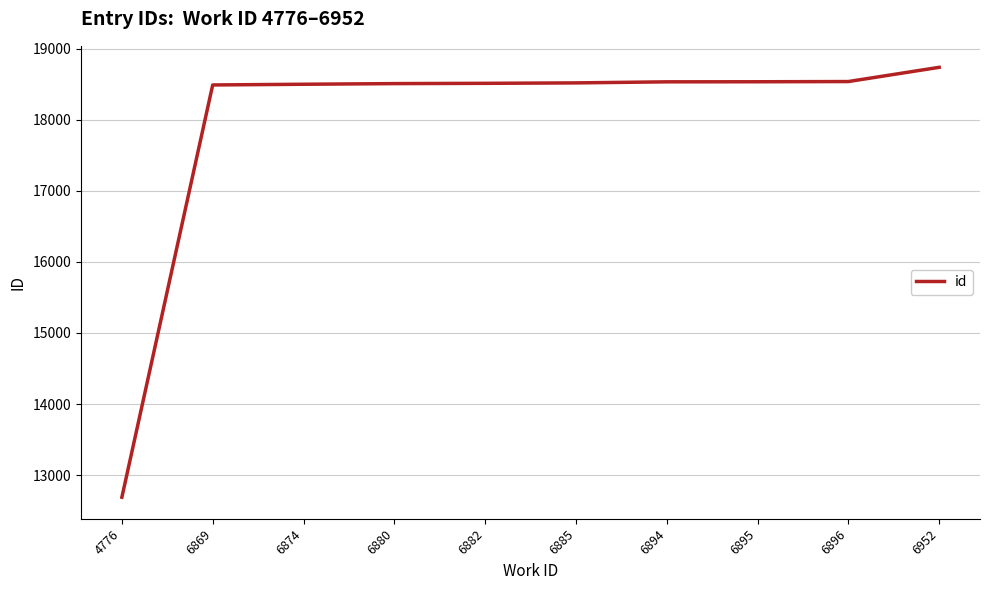

What is the change in value from 6880 to 6882?

+4